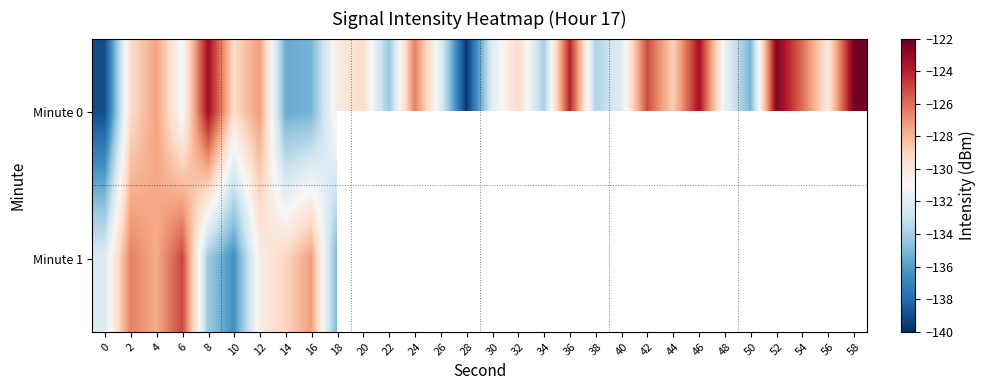

Is it true that Minute 0 equals -192.2 at 0?

False